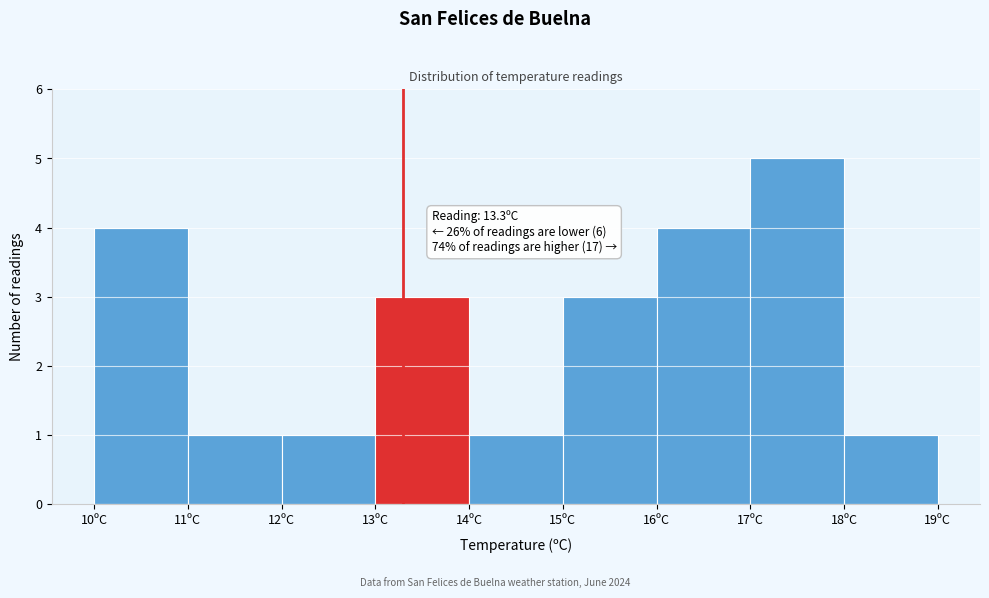

Over which range of the x-axis is the bar tallest?

17 to 18